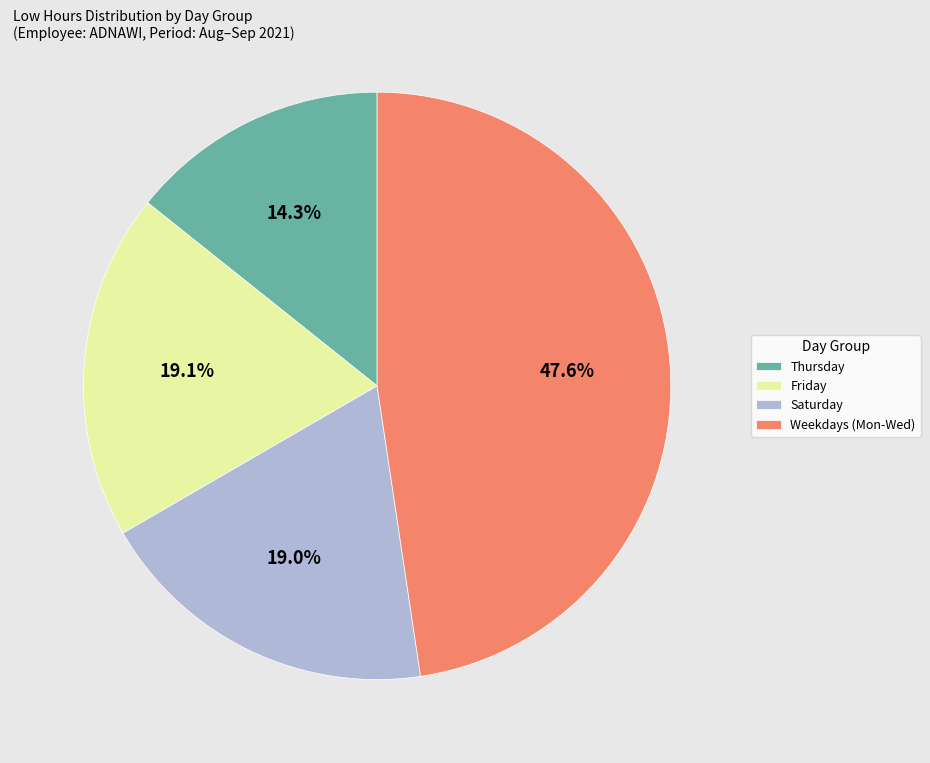

Combined, do Saturday and Weekdays (Mon-Wed) account for over 50%?

Yes